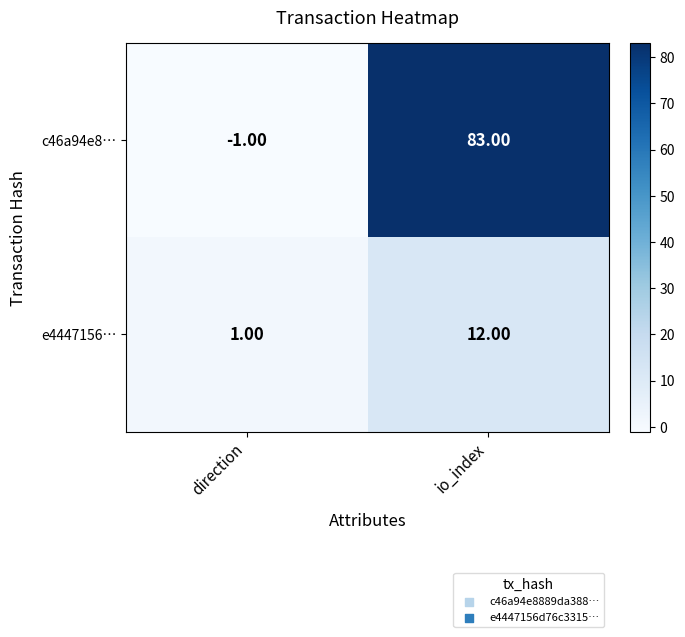

List the series in order of their overall mean, lowest first.

e4447156…, c46a94e8…